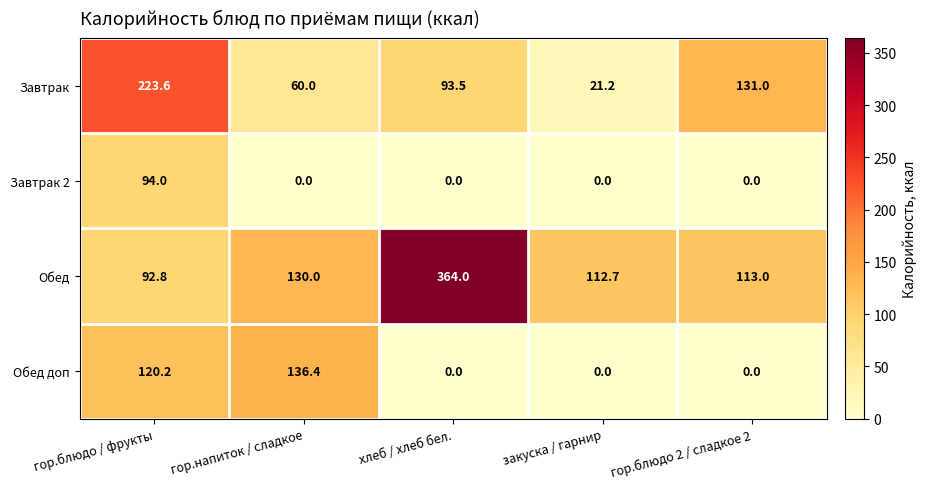

What is the average value of the Завтрак 2 series?

18.8